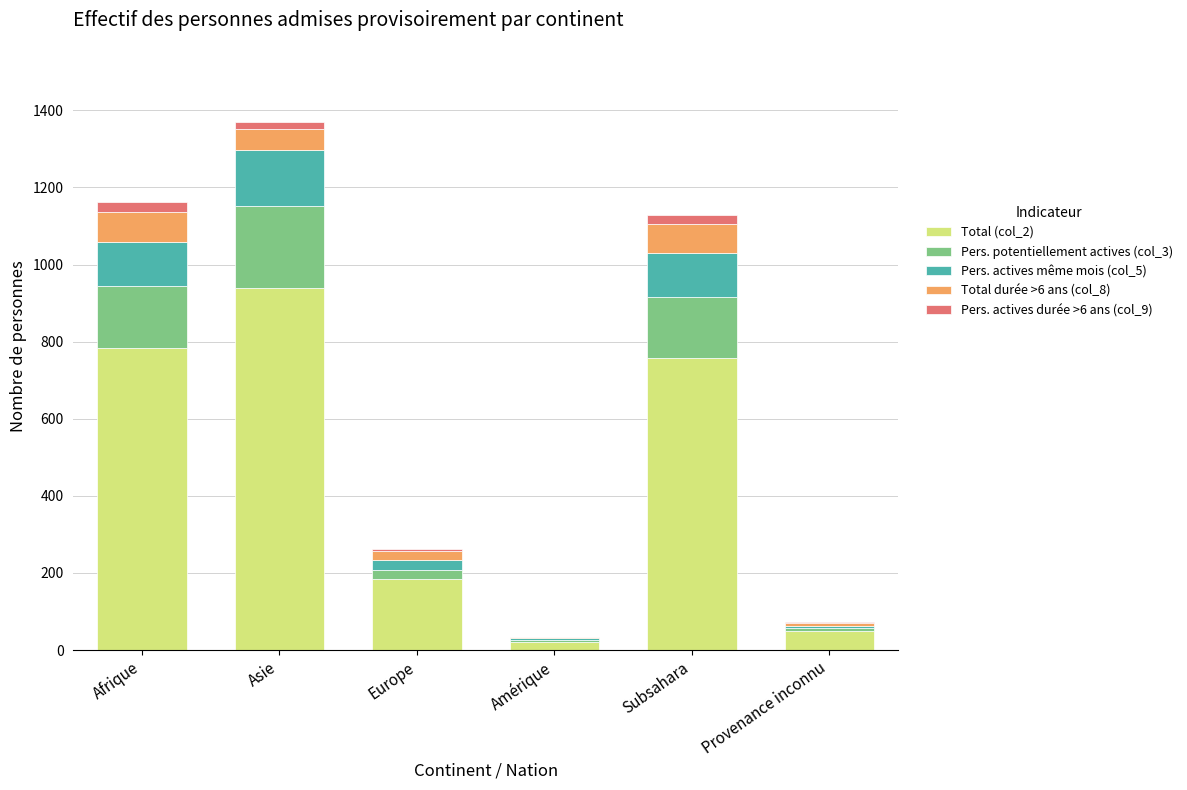

The value of Total (col_2) at Provenance inconnu is 50. True or false?

True